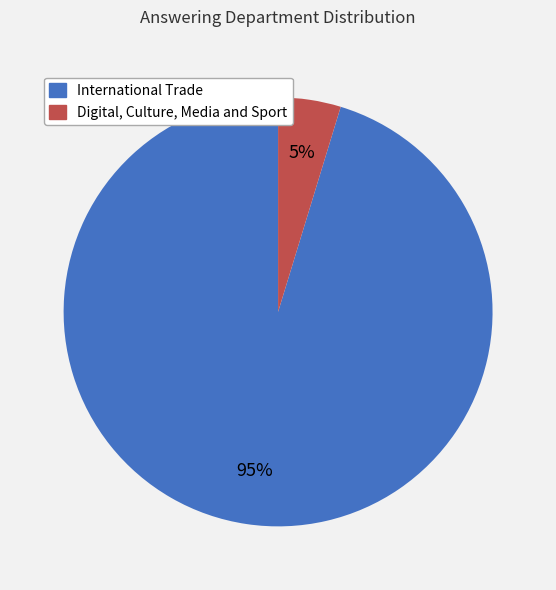

Which slice is the largest?

International Trade